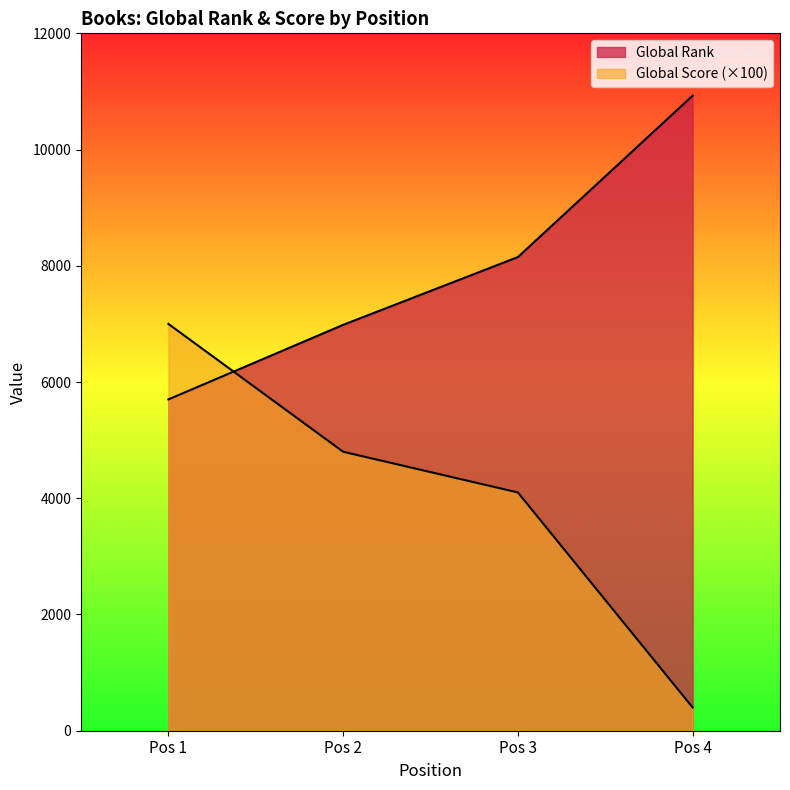

Read the Global Rank value at Pos 2.

6984